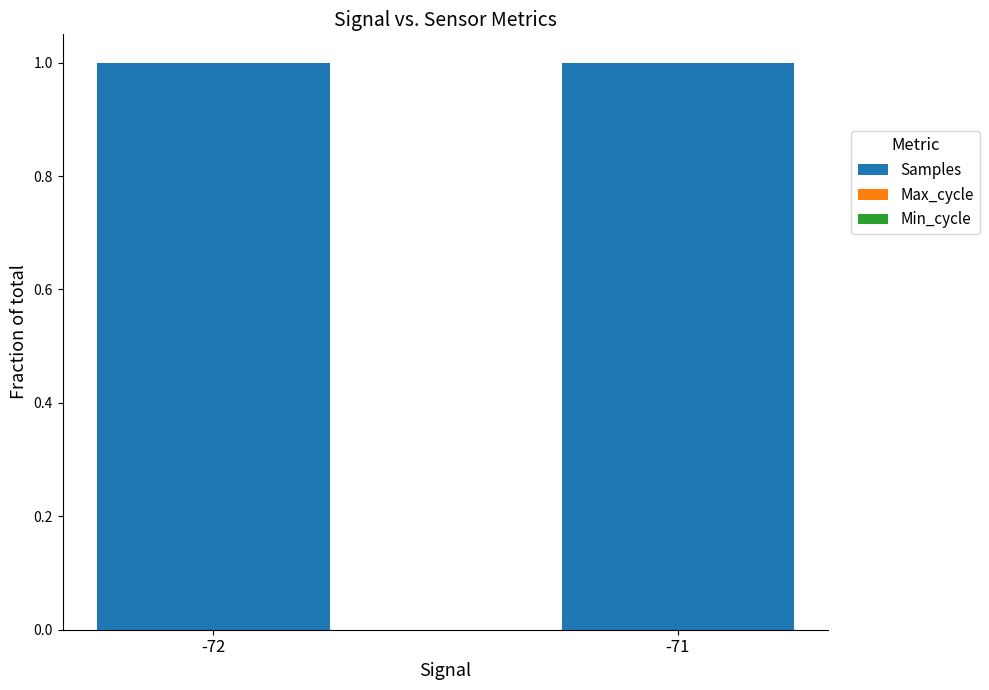

The value of Samples at -72 is 1.0. True or false?

True